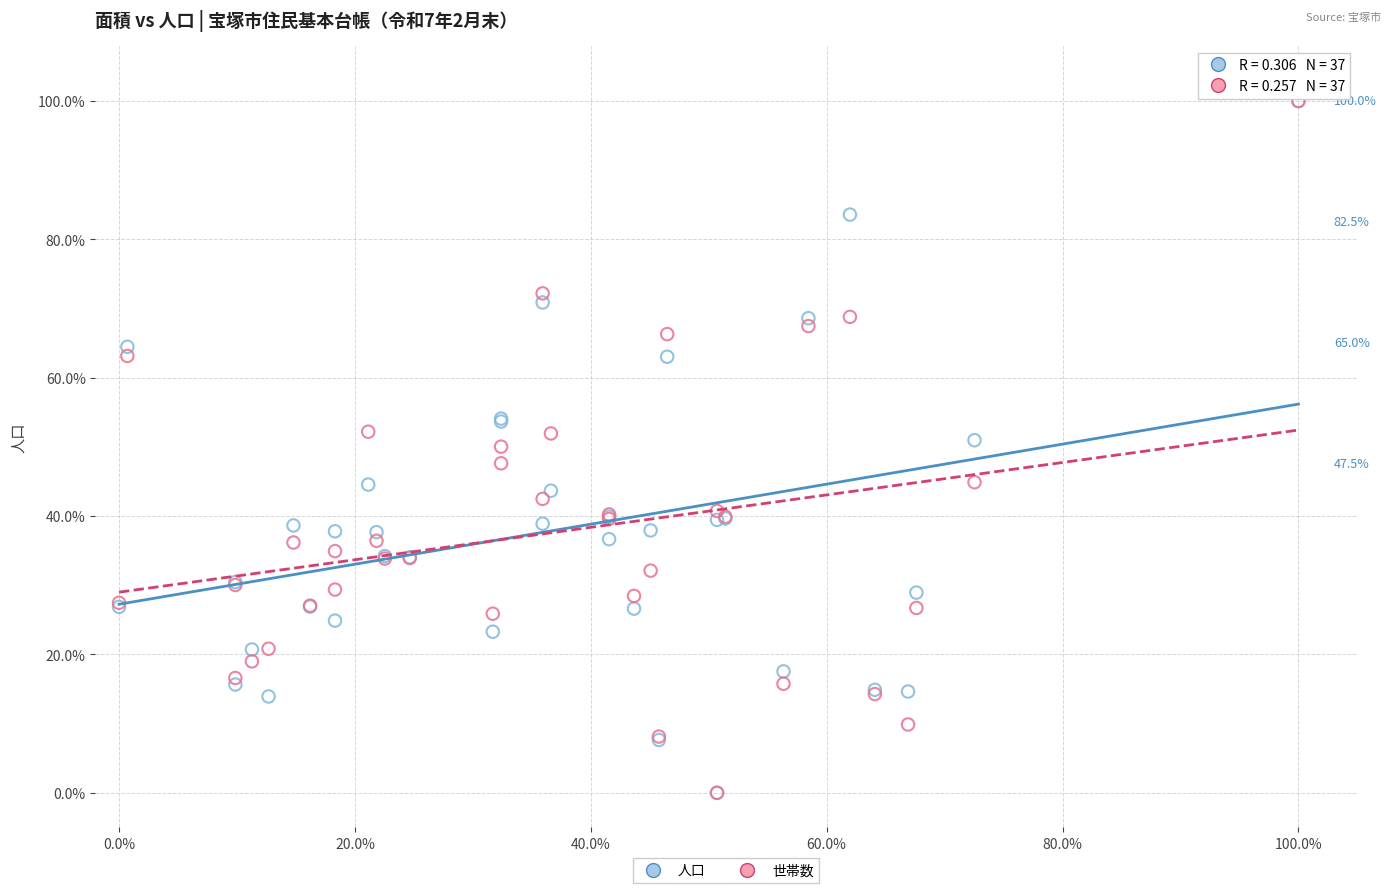

What are all the series names shown in the legend?

人口, 世帯数